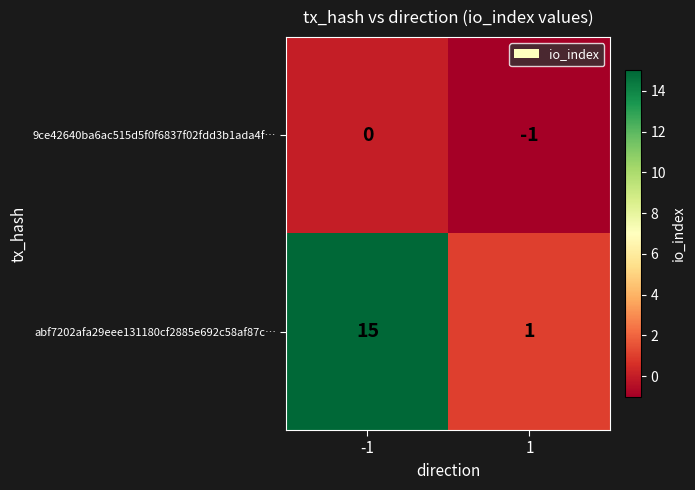

Which series has the largest total across all categories?

abf7202afa29eee131180cf2885e692c58af87c…